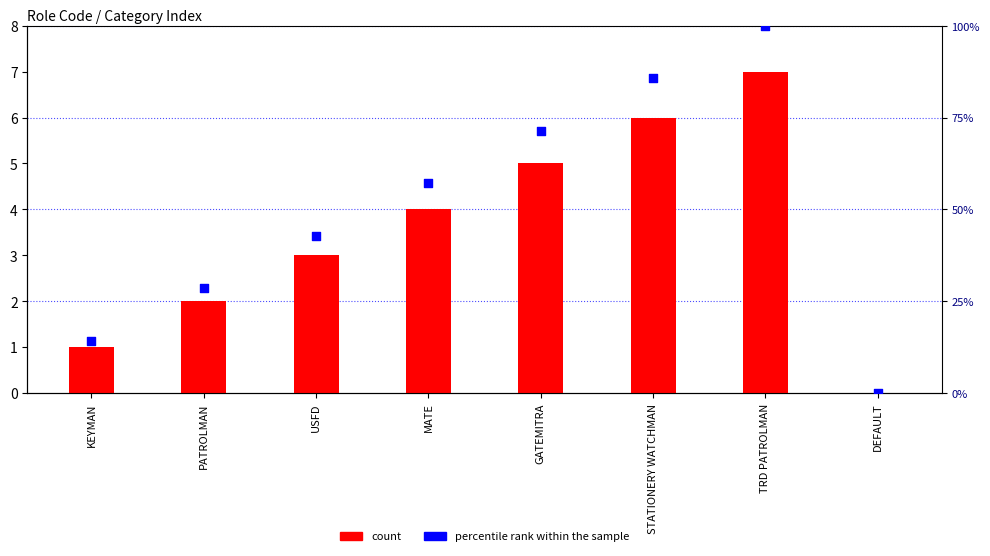

Is the value of percentile rank within the sample at KEYMAN greater than the value of count at TRD PATROLMAN?

Yes